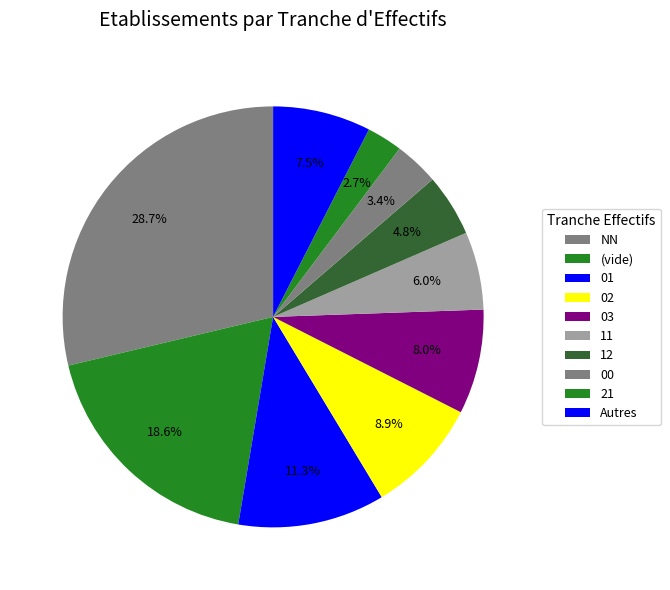

Does 21 represent more than half of the total?

No